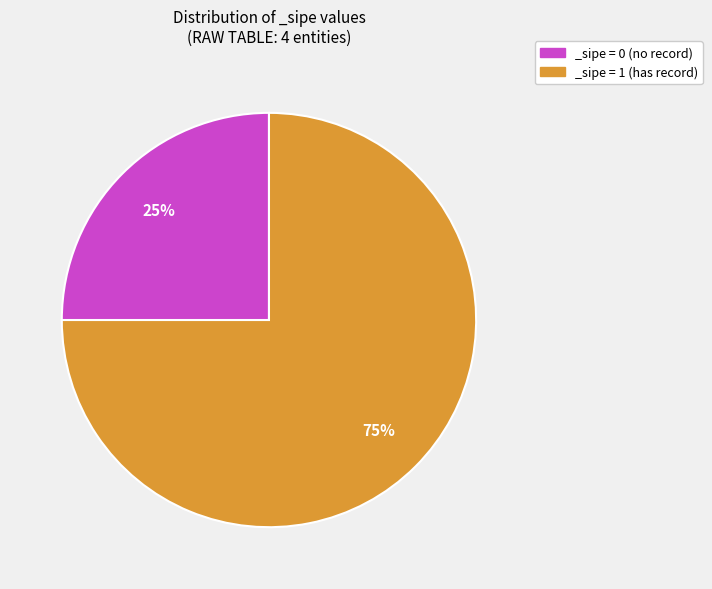

Combined, do _sipe = 0 (no record) and _sipe = 1 (has record) account for over 50%?

Yes